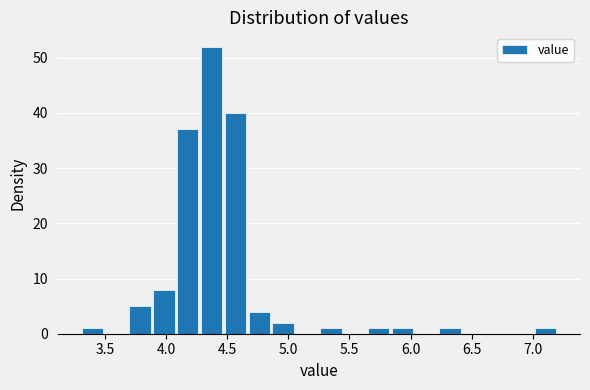

Read against the x-axis, roughly where is the centre of the tallest bar?

4.35